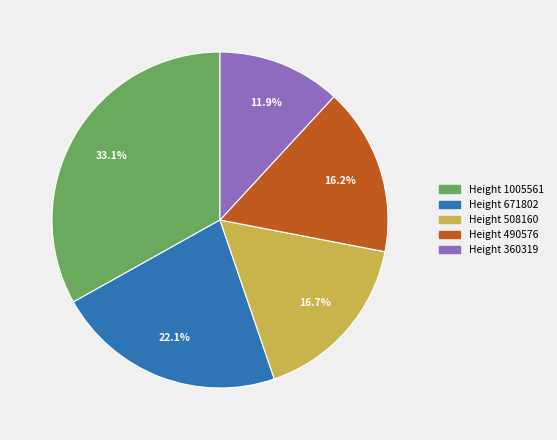

To the nearest percent, what percentage of the pie is Height 360319?

12%